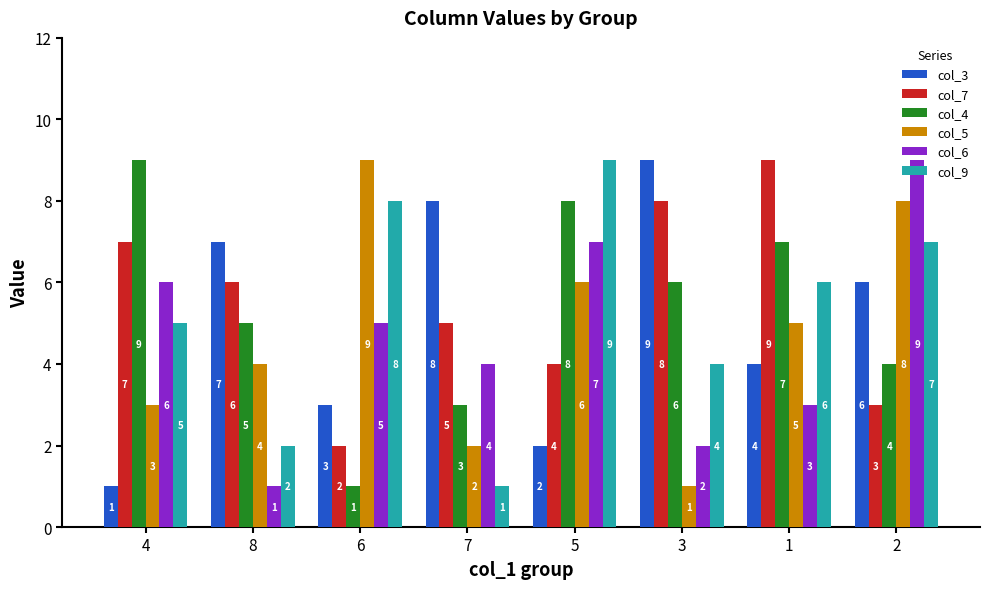

What is the sum of the col_3 values at 8 and 7?

15